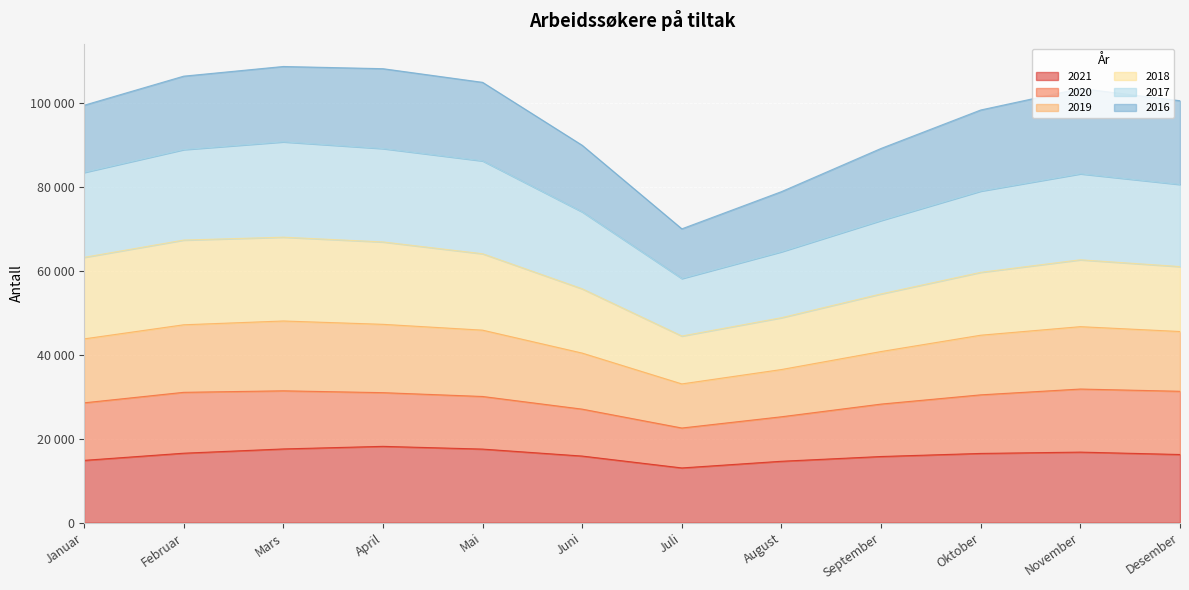

What position from the right is Oktober?

3